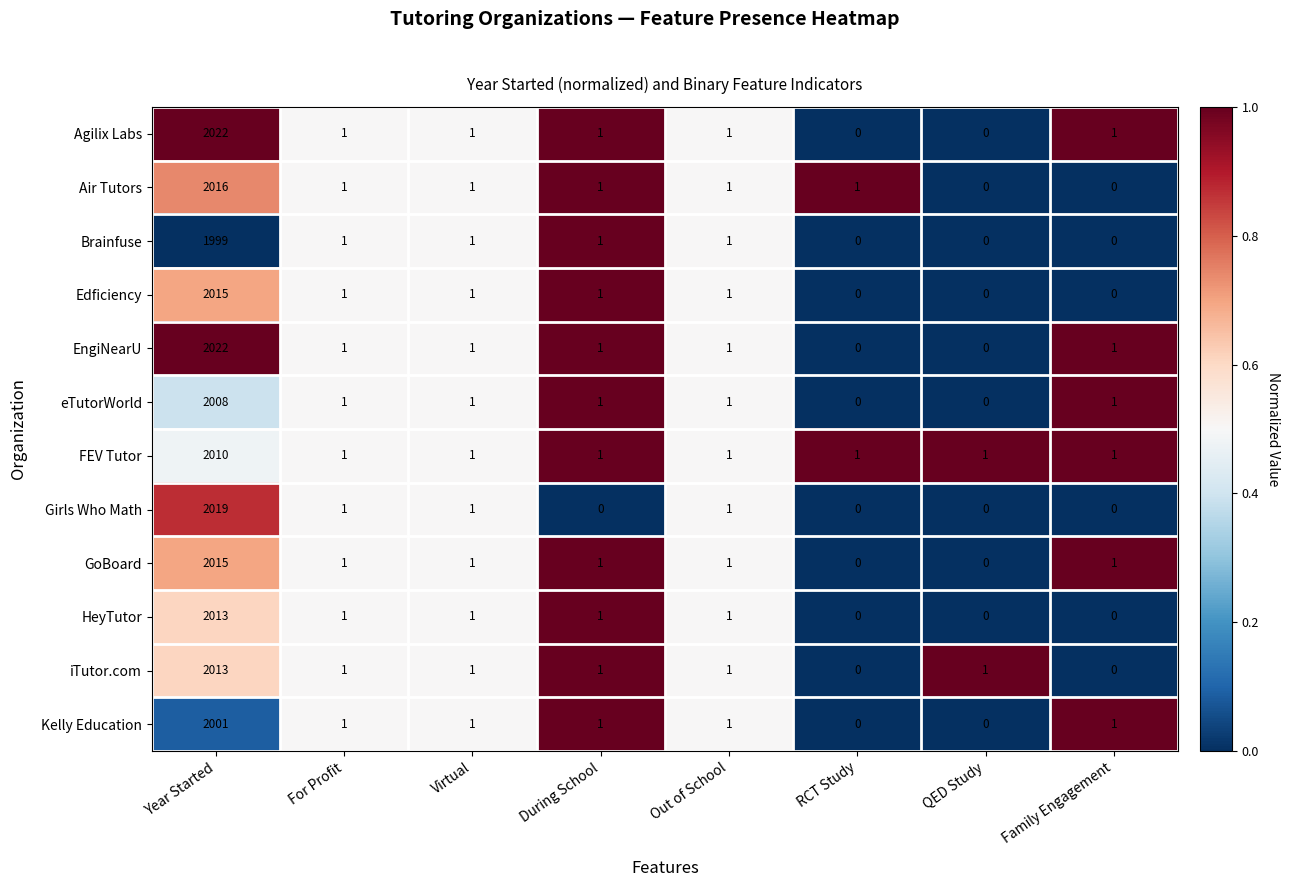

What is the maximum value shown in the chart?

2022